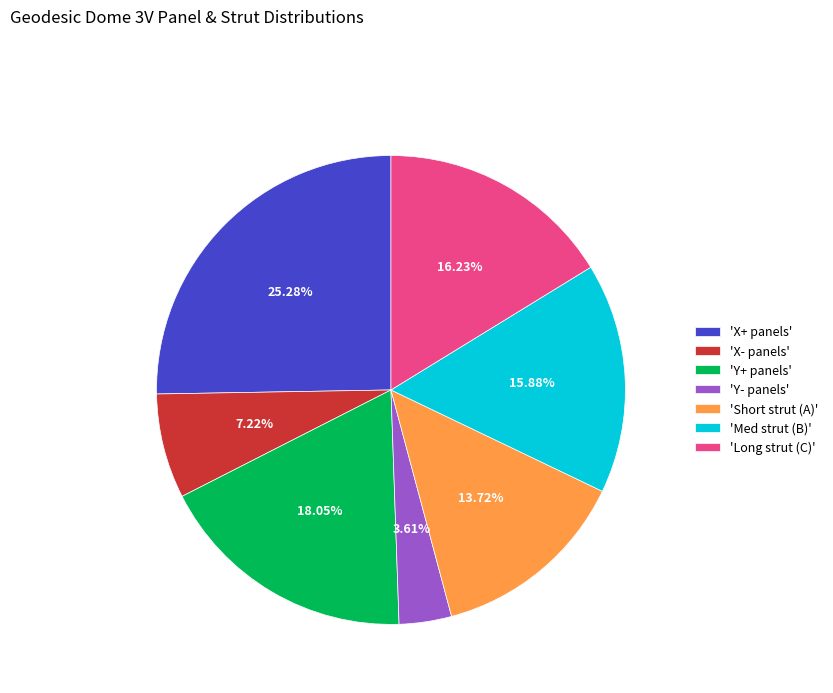

How many slices are in this pie chart?

7